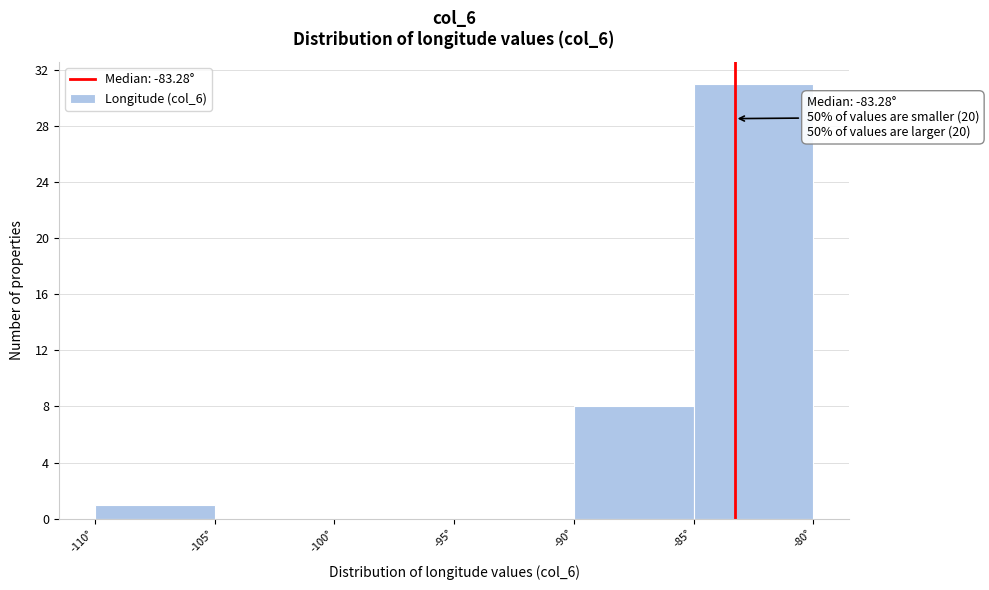

Which range on the x-axis has the tallest bar?

-85 to -80